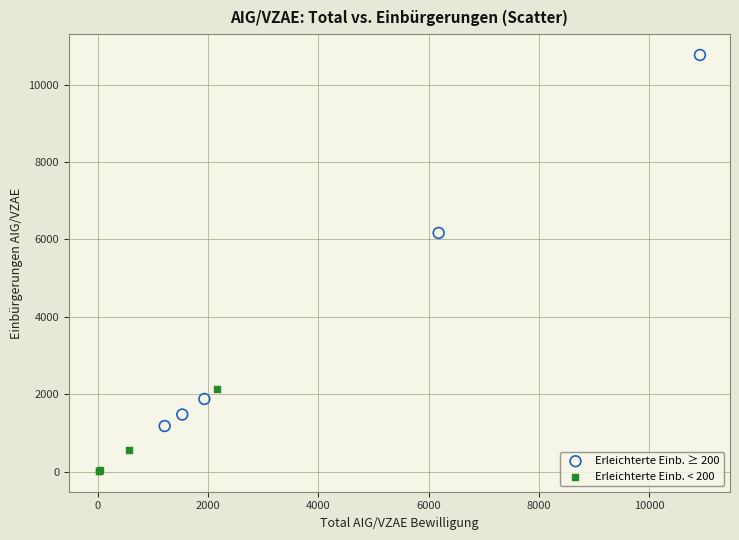

Which series reaches the minimum Y coordinate?

Erleichterte Einb. < 200